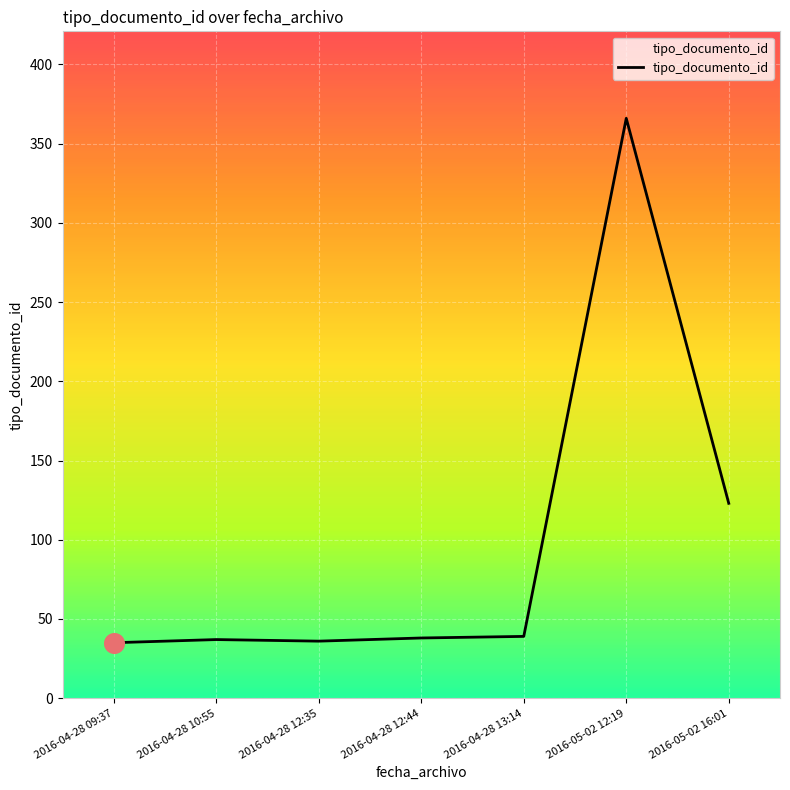

What is the ratio of the value at 2016-04-28 12:44 to the value at 2016-04-28 12:35?

1.1